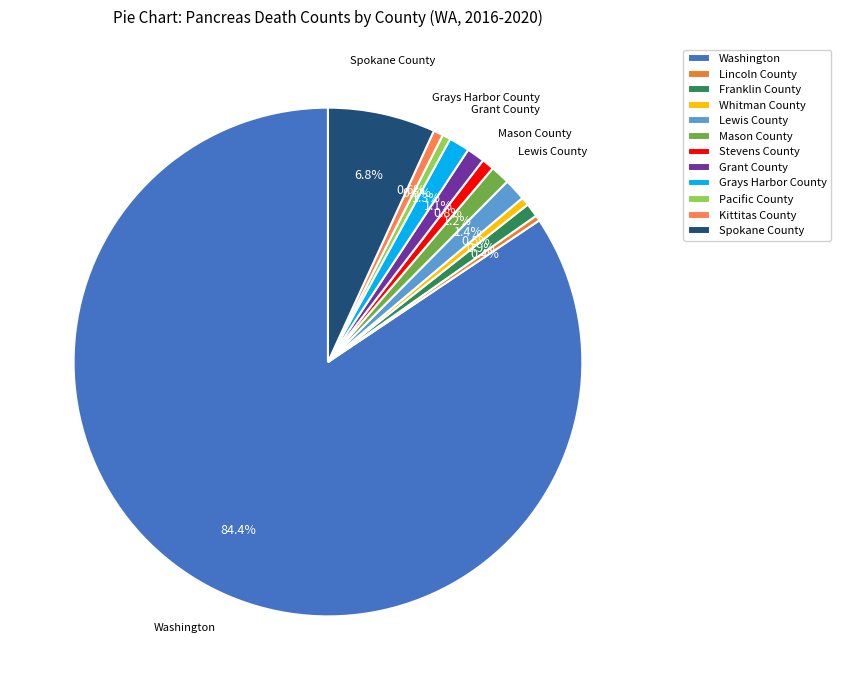

Count the number of slices in the pie.

12